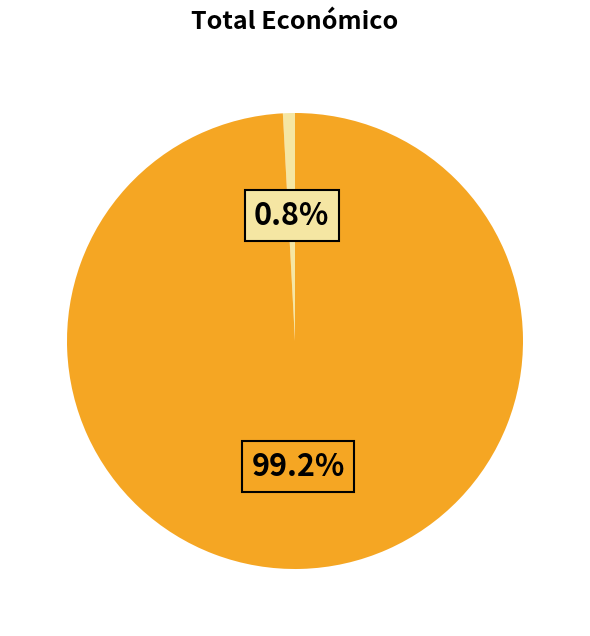

How many slices are in this pie chart?

2